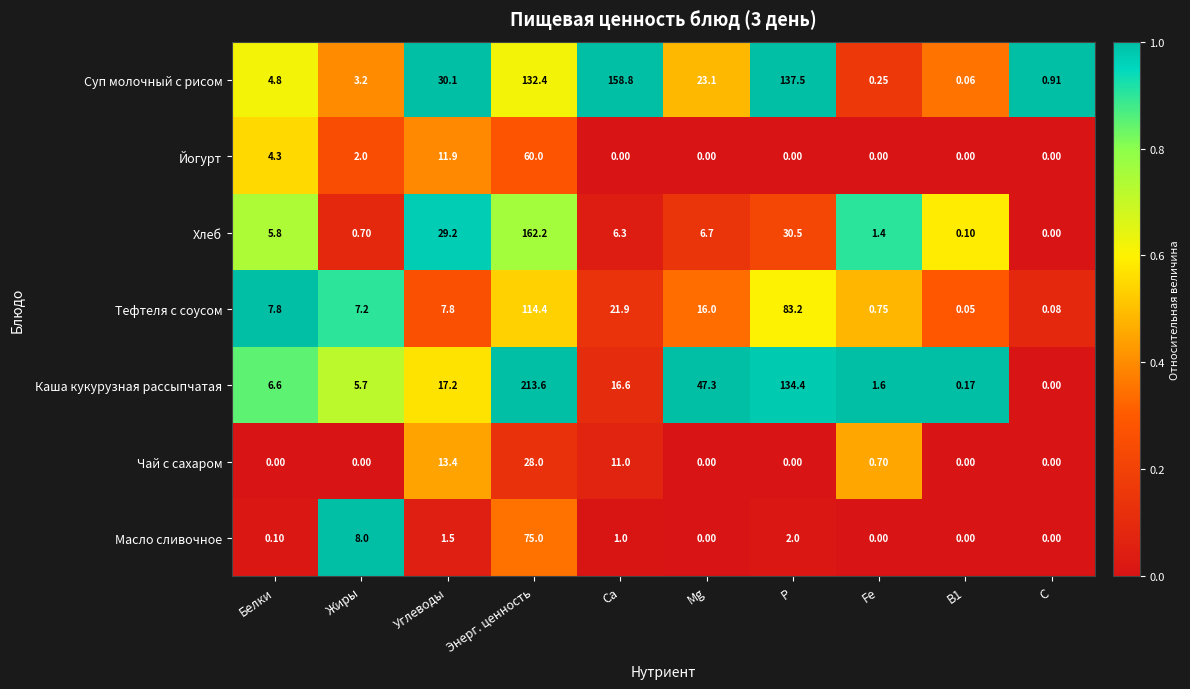

Which category has the highest value in the Тефтеля с соусом series?

Энерг. ценность